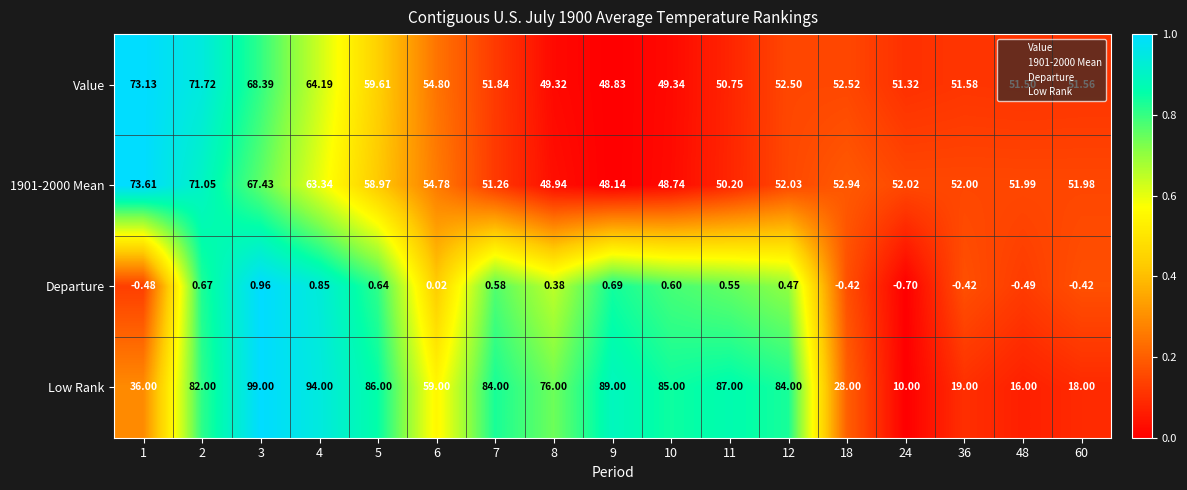

Which series has the largest total across all categories?

Low Rank